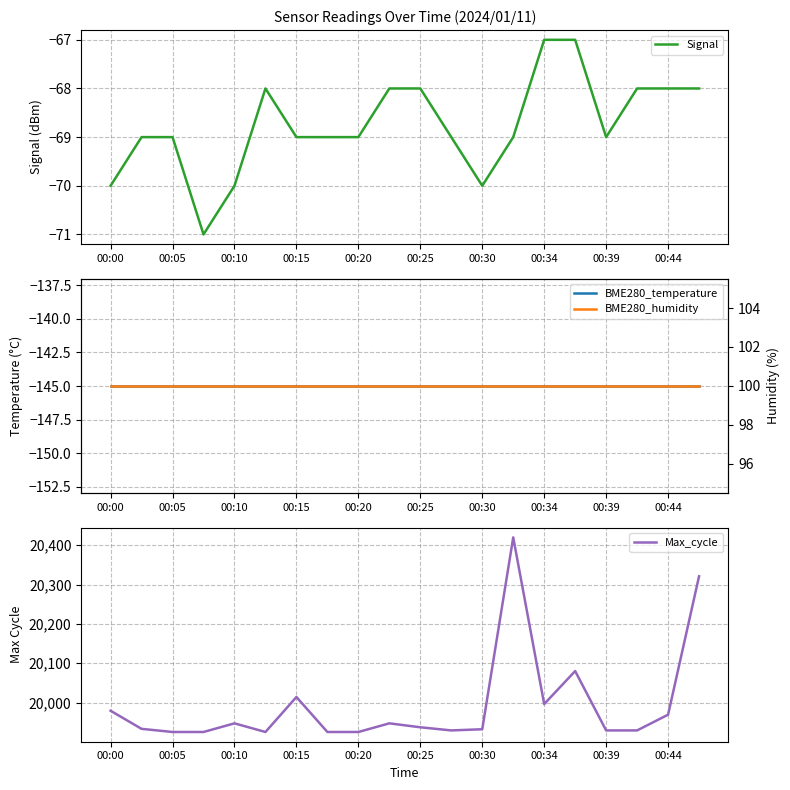

At which label is BME280_temperature closest to -144?

00:00